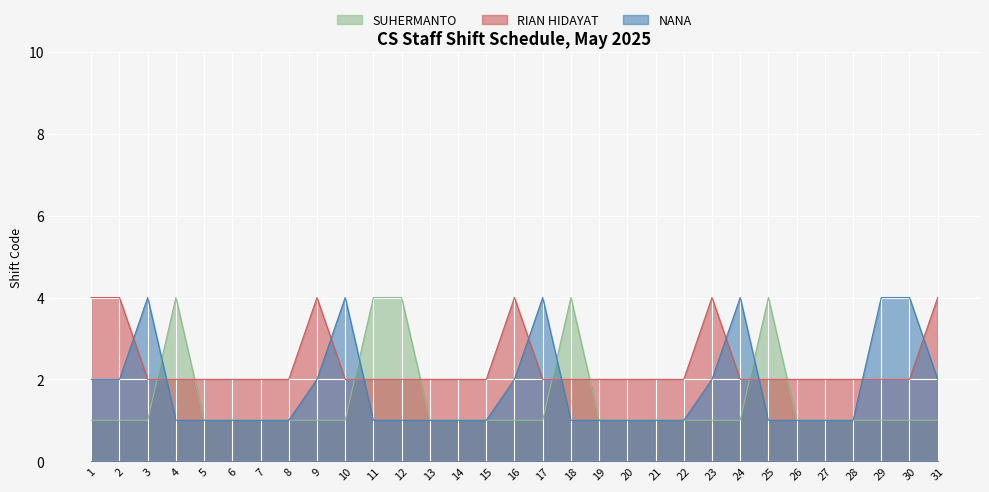

What is the average value of the RIAN HIDAYAT series?

2